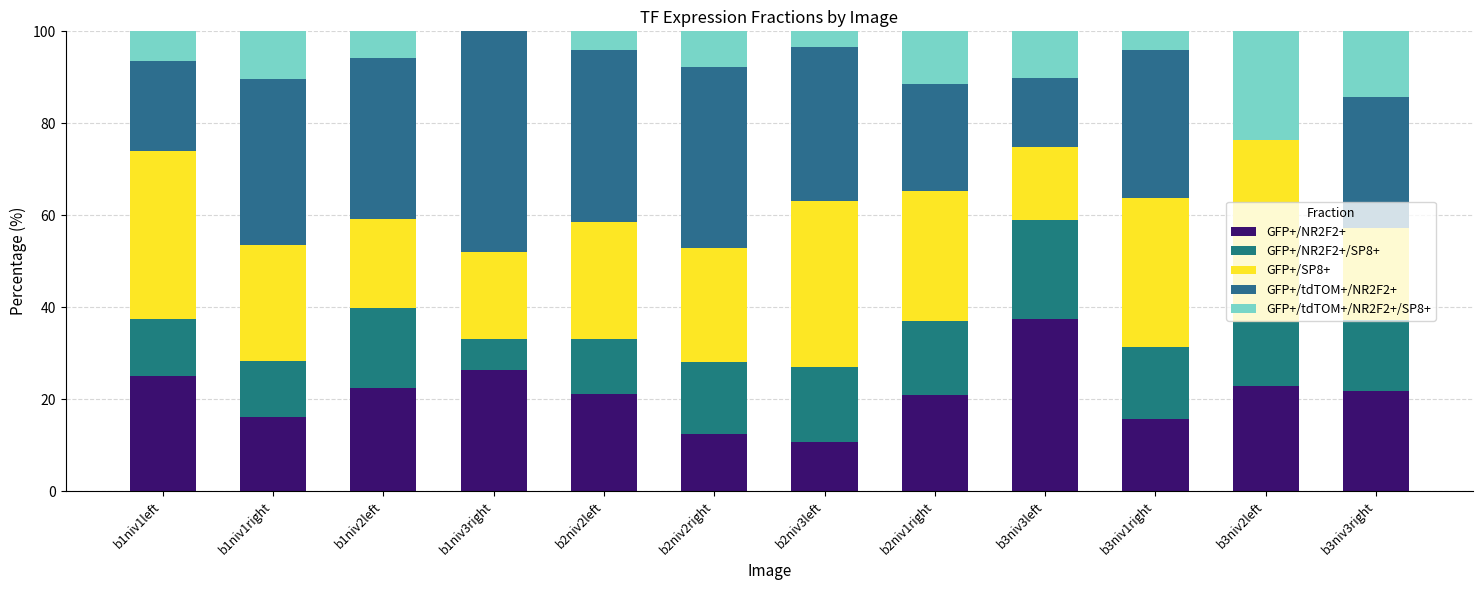

What position from the left is b3niv3right?

12